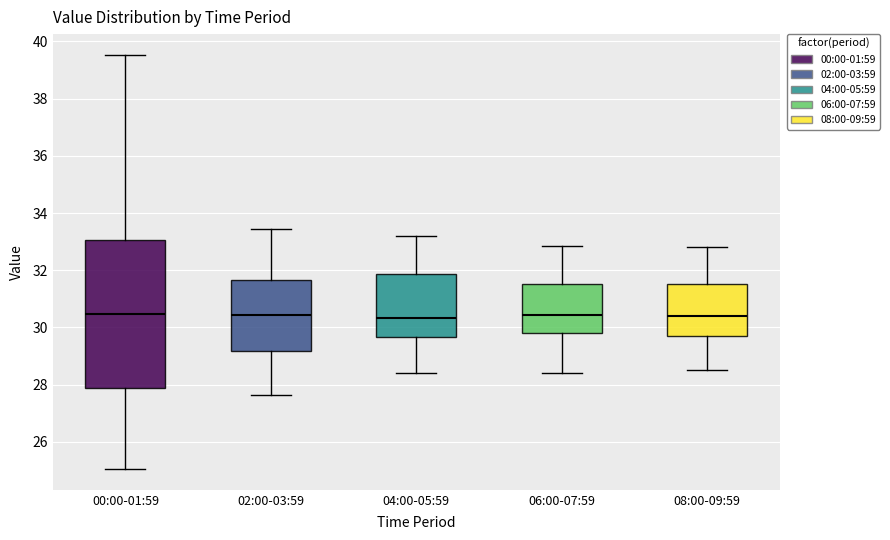

Where is the lower edge of the box for 02:00-03:59 on the y-axis? The values are not printed on the chart, so give them approximately, as read against the axis.

29.2